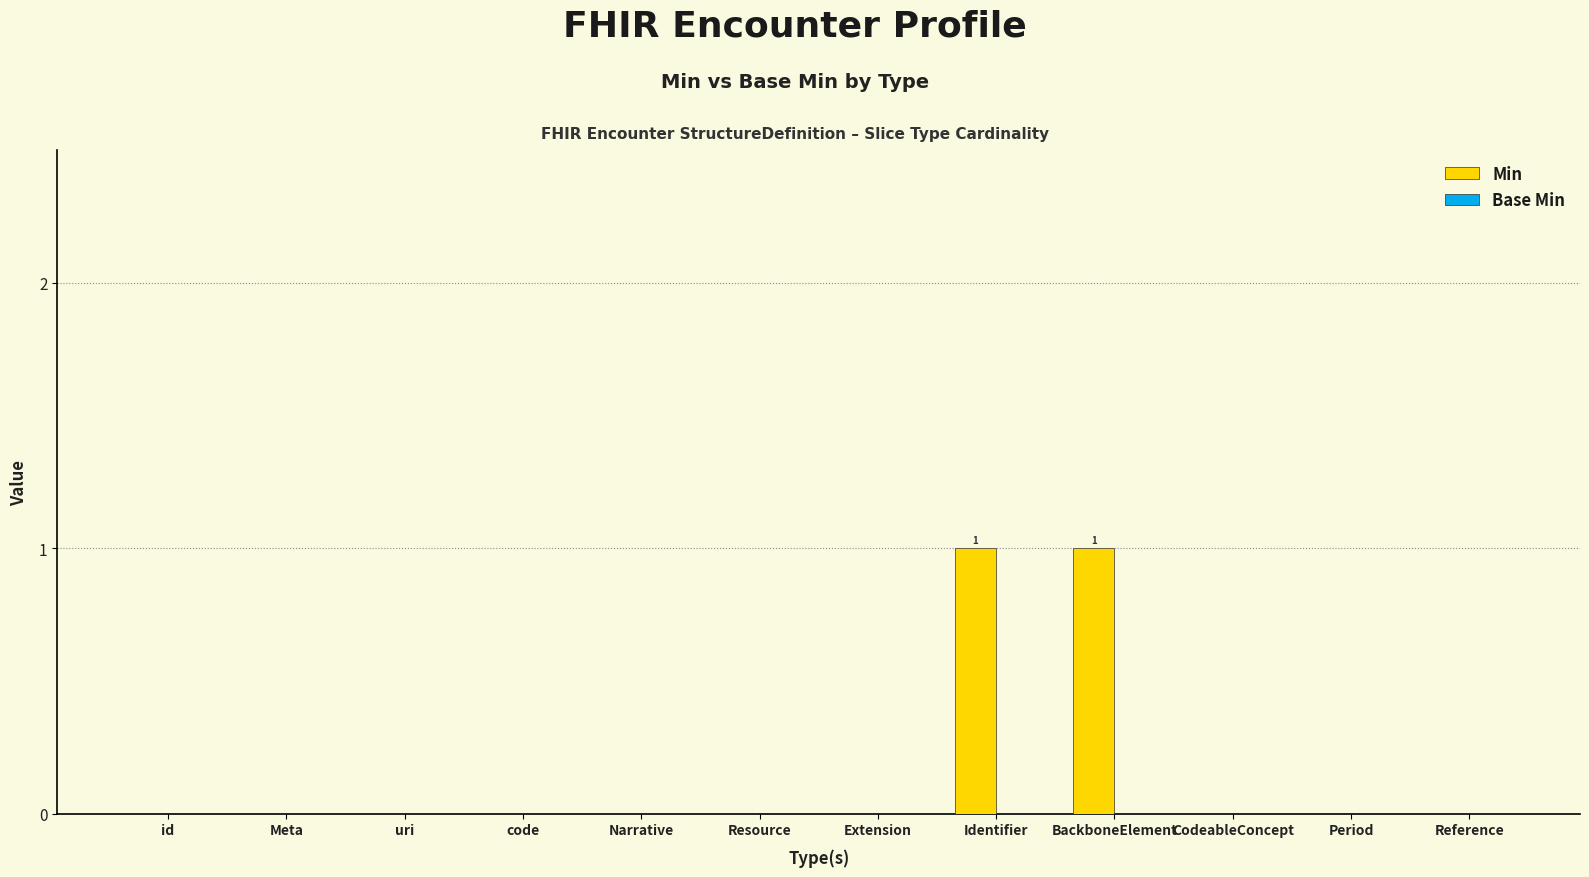

The value at Period is 0. True or false?

True